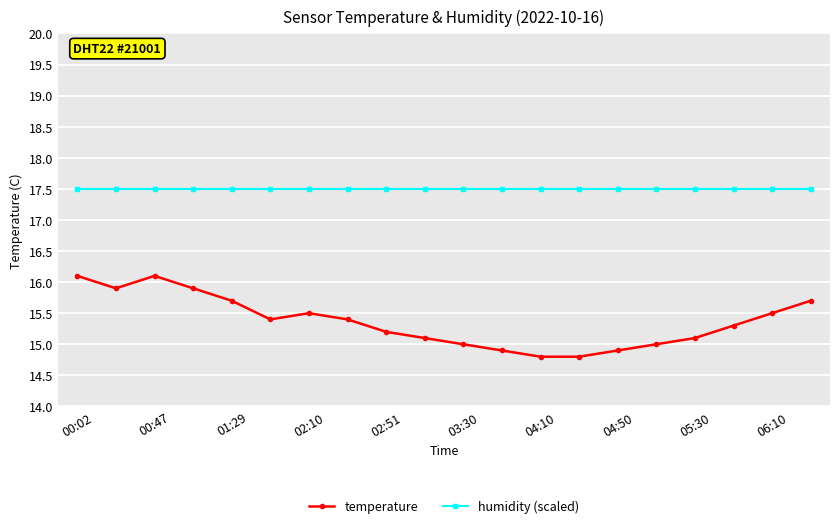

Rank the series by their average value, from highest to lowest.

humidity (scaled), temperature